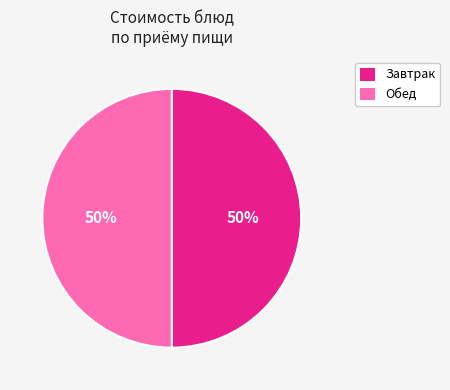

How many segments does this pie chart have?

2